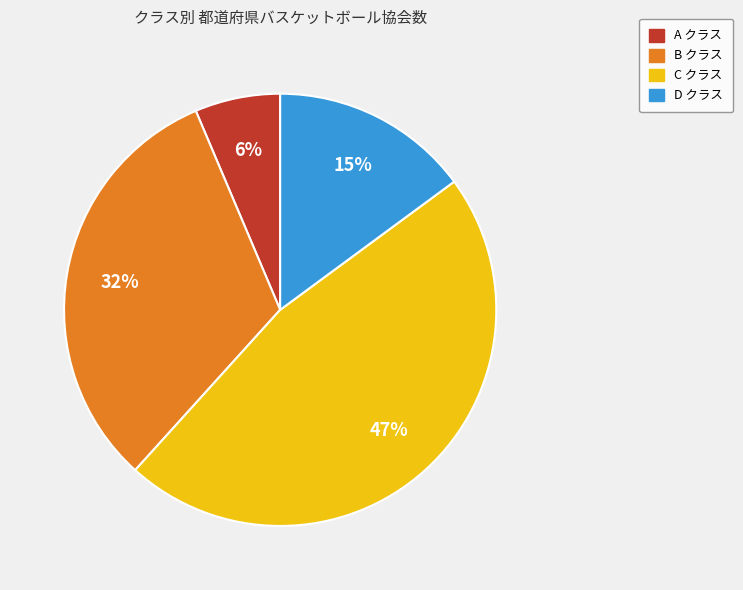

What is the smallest slice in the pie chart?

A